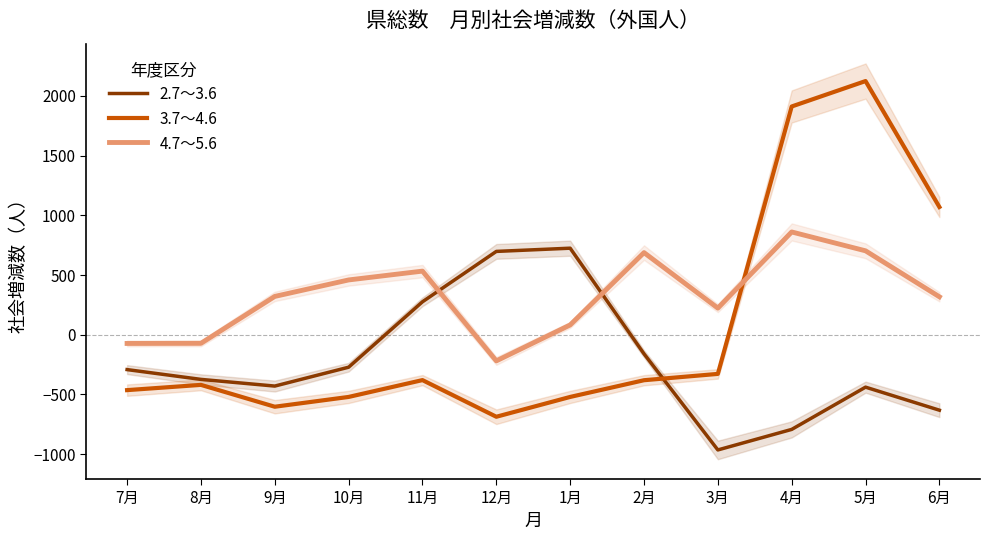

Which series has the largest total across all categories?

4.7～5.6